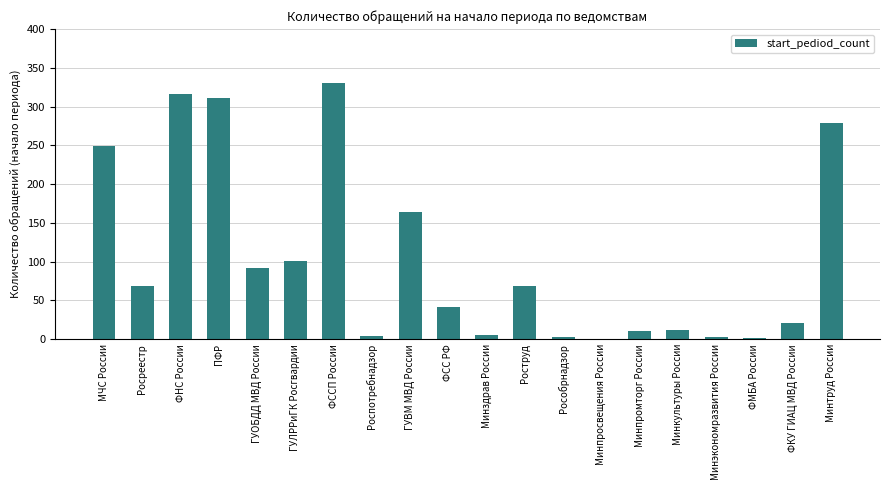

Is it true that the value at Роструд is 23?

False